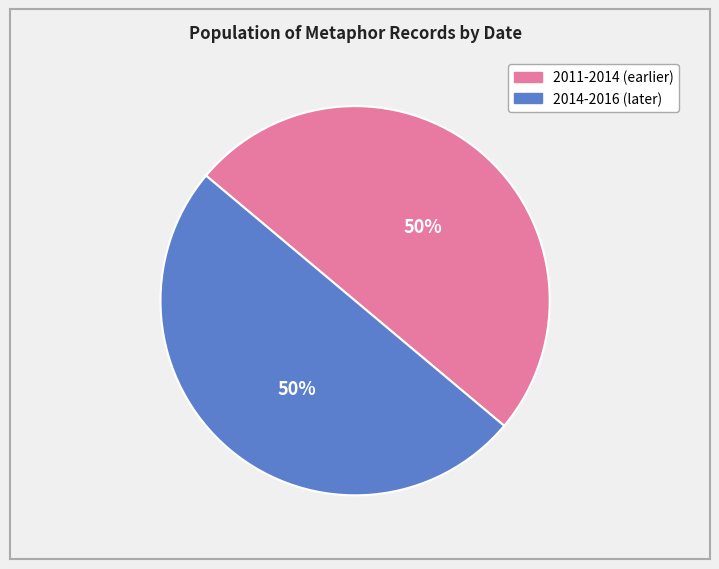

To the nearest percent, what is the average slice percentage?

50%